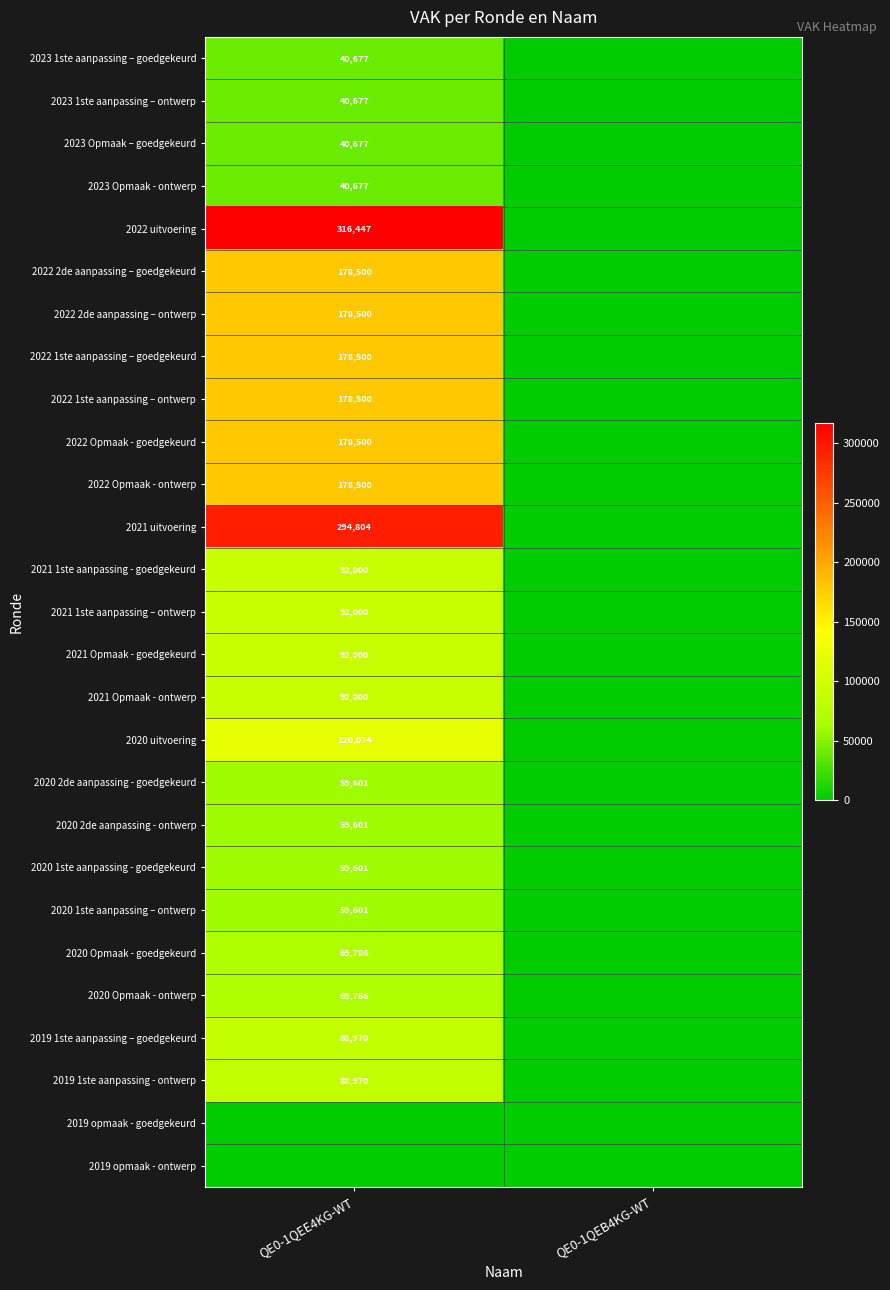

The 2020 1ste aanpassing – ontwerp series shows 104627 at QE0-1QEE4KG-WT. True or false?

False